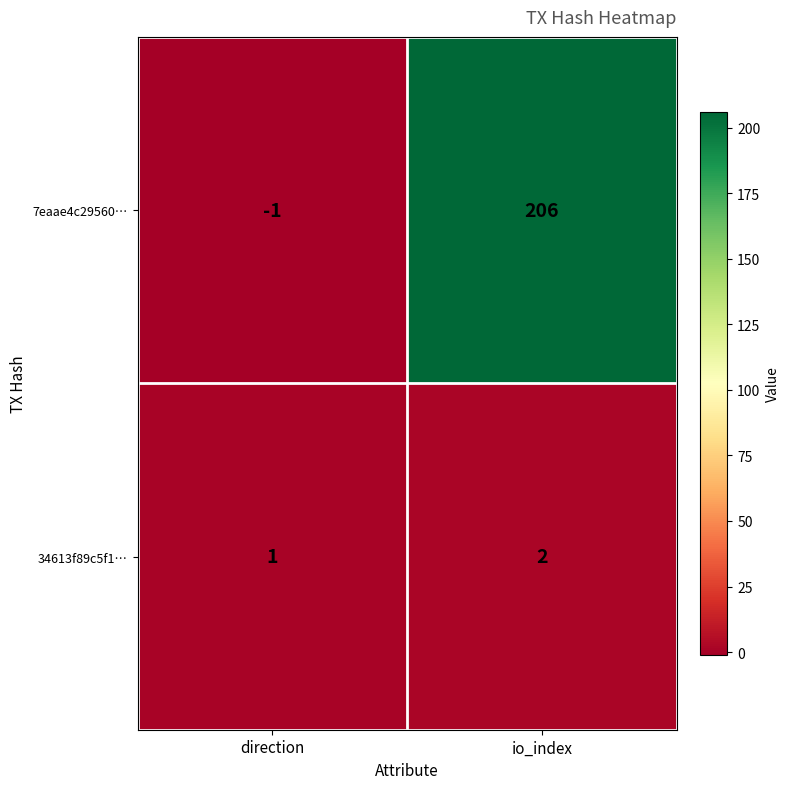

What is the difference between the maximum and minimum values in the 7eaae4c29560… series?

207